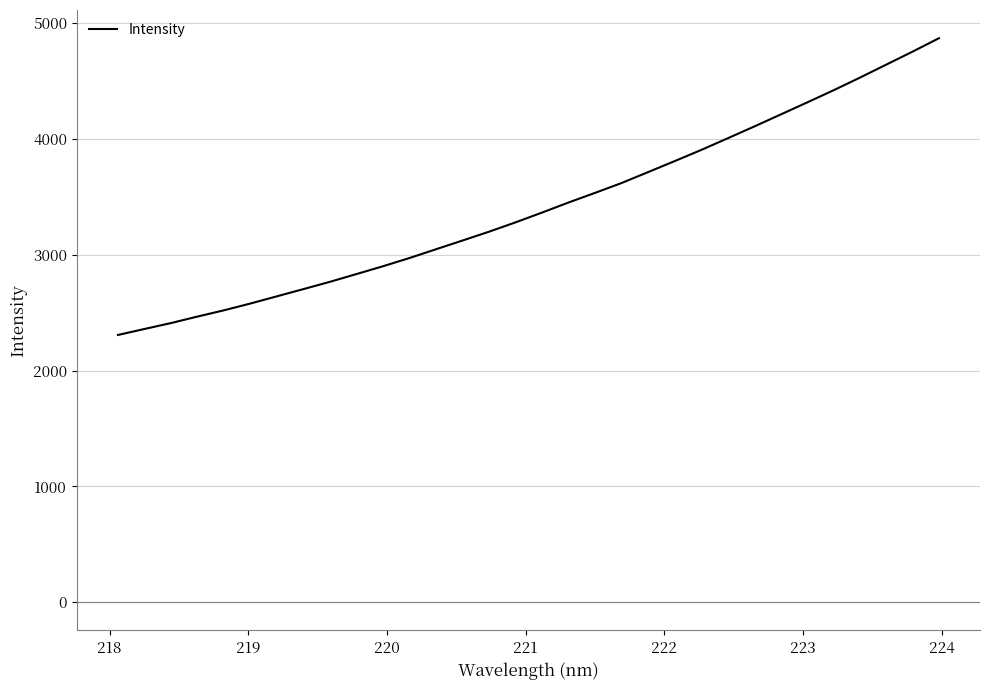

What is the average value?

3416.8